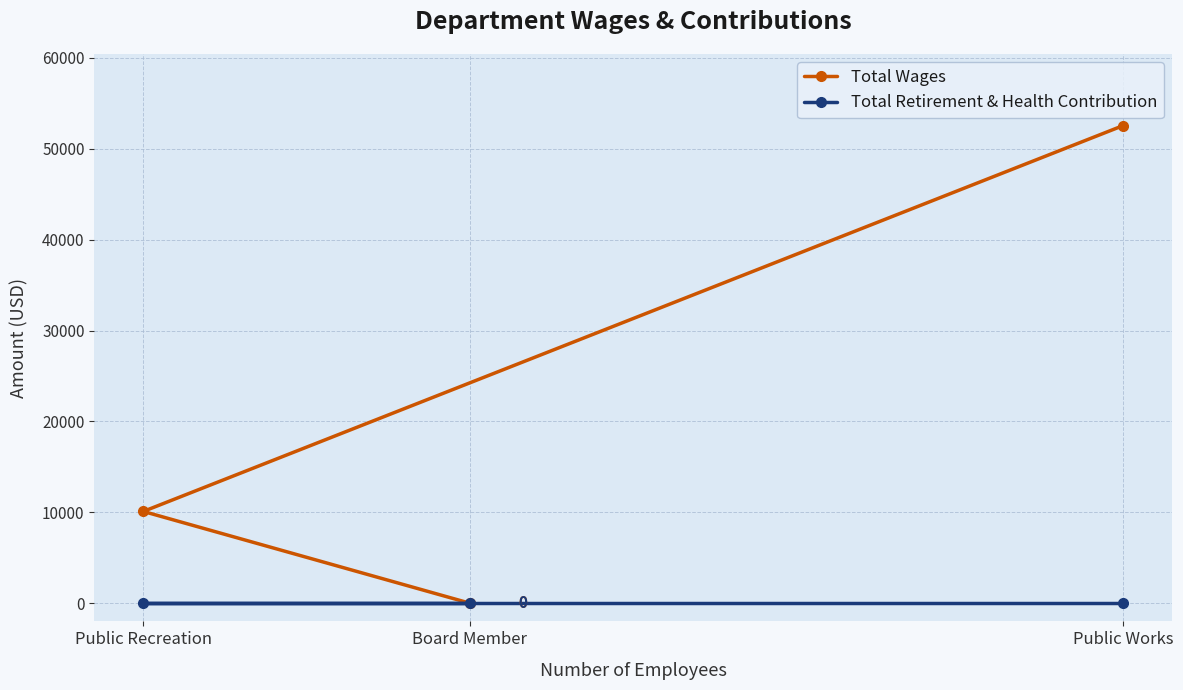

Where does the Total Wages series first go above 10097?

Public Works